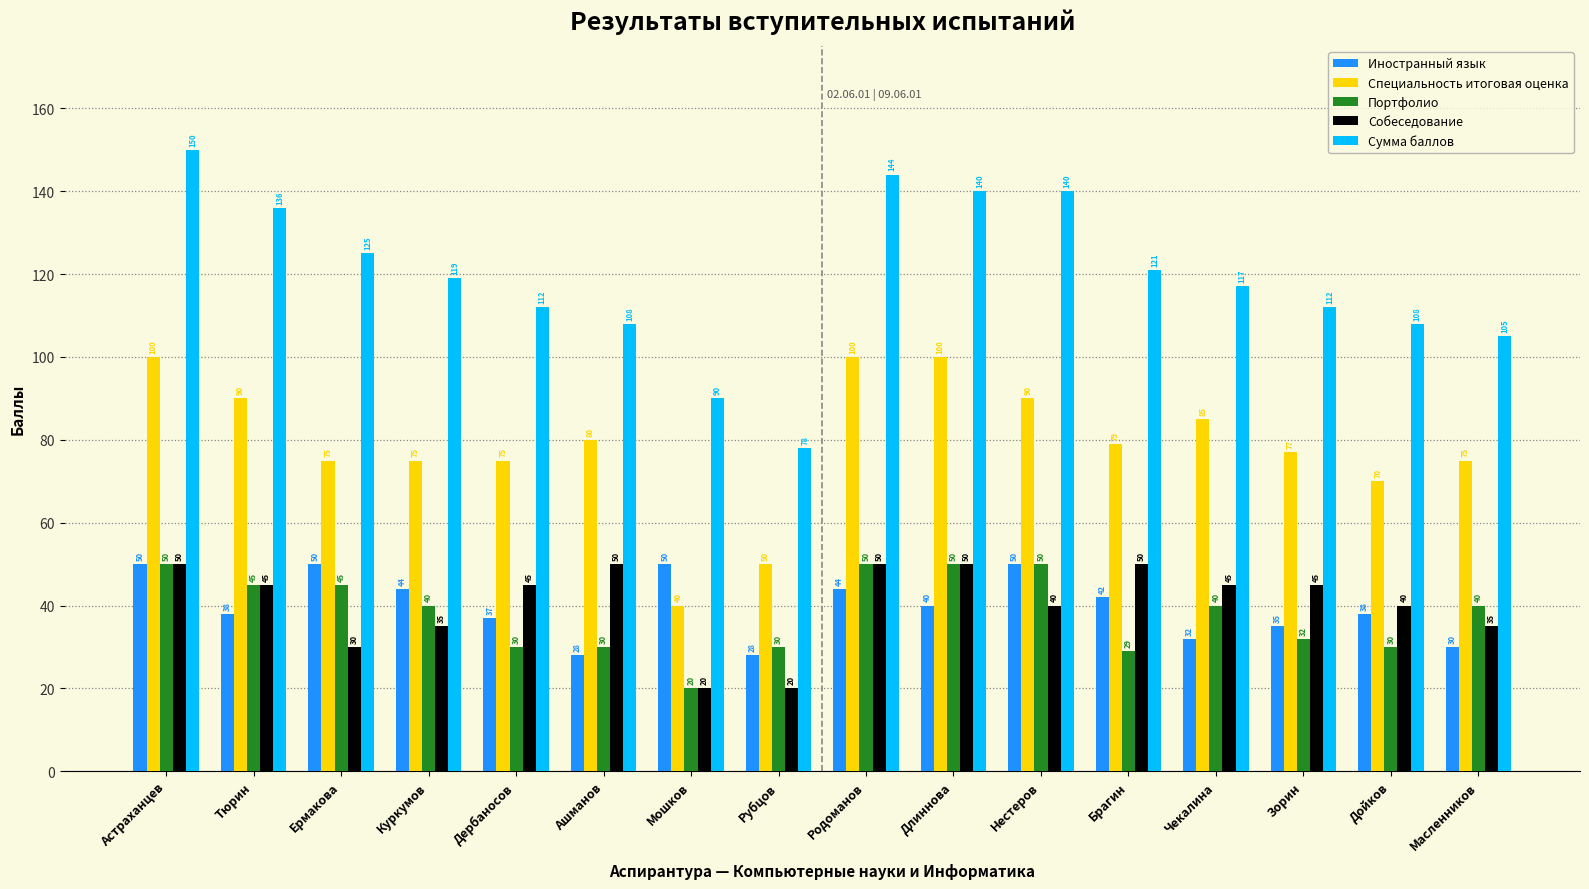

How many bars are there in each group?

5